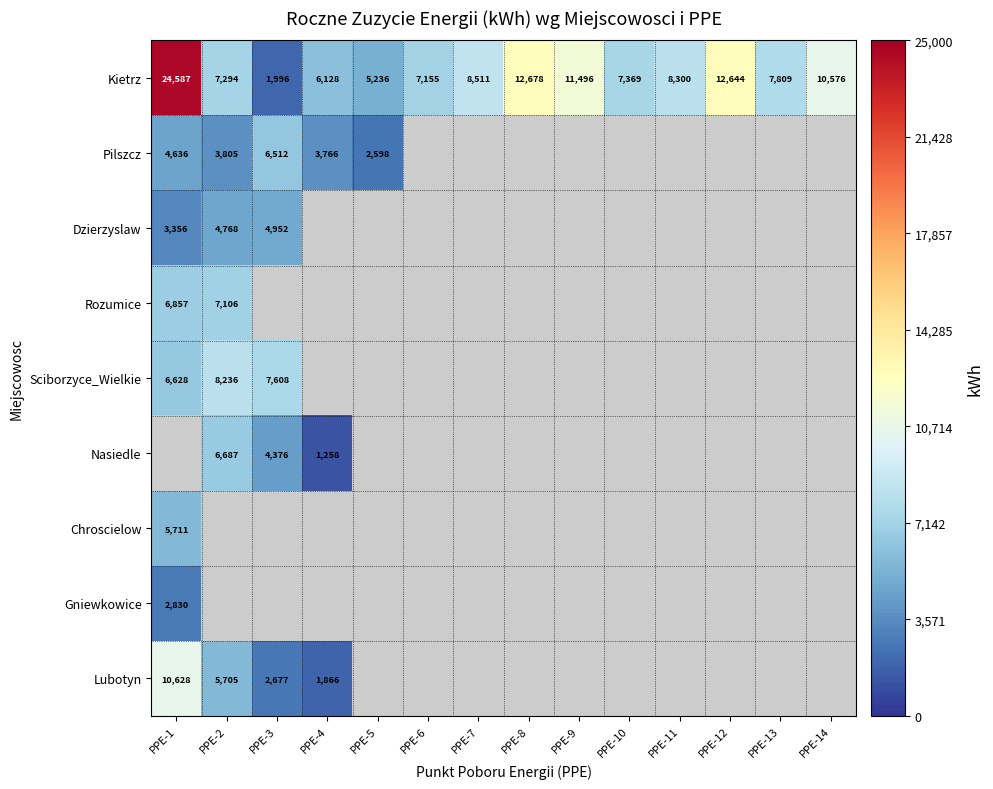

Read the Kietrz value at PPE-8.

12678